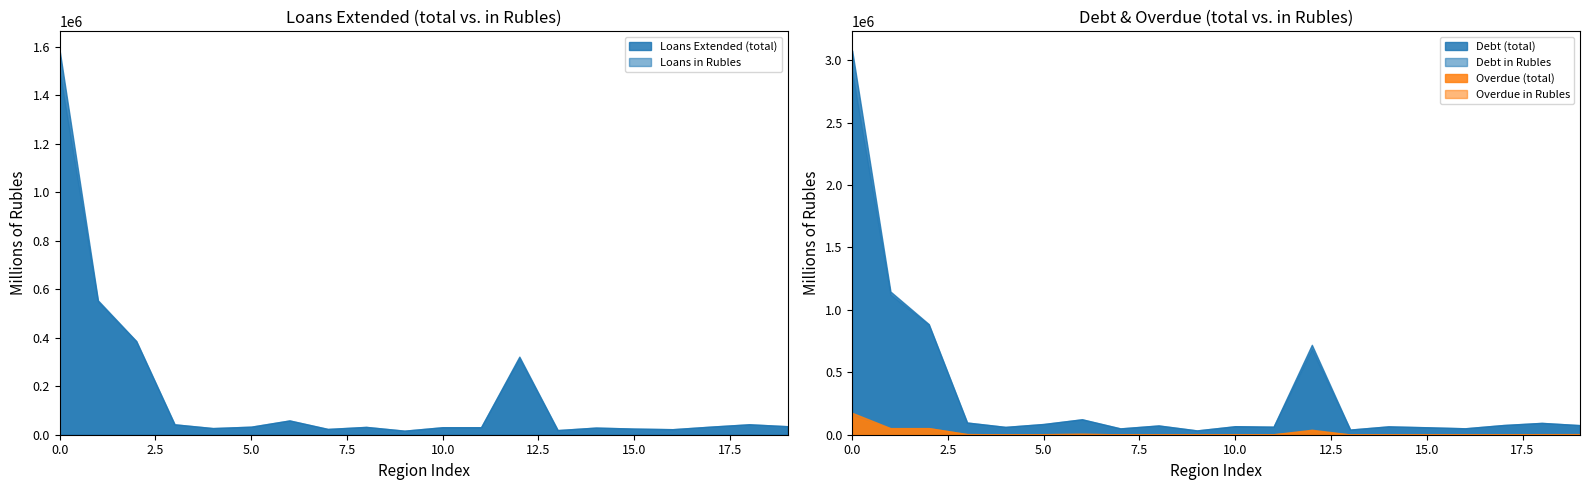

What is the maximum value for Loans Extended (total)?

1583458